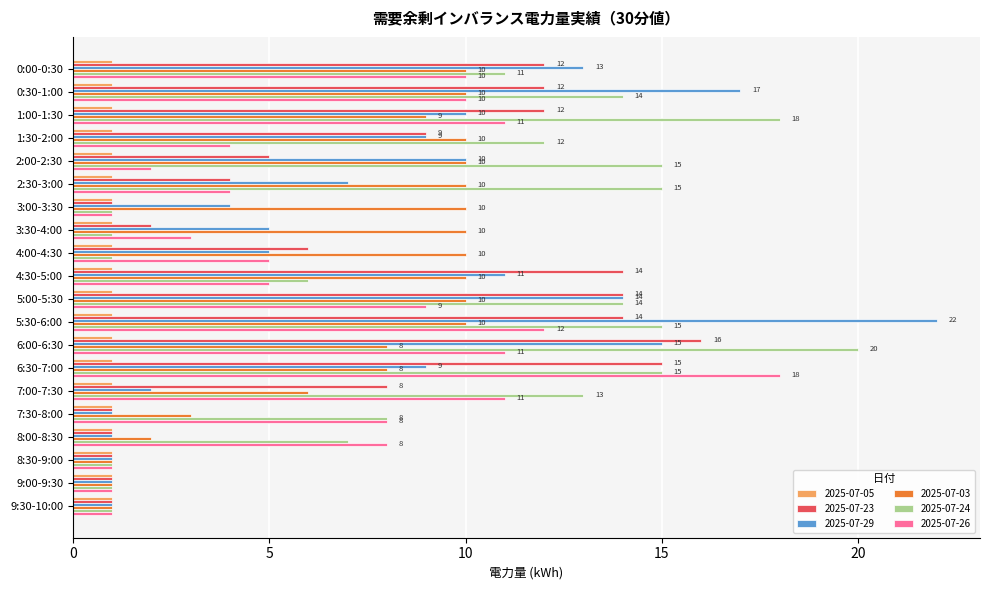

Is it true that 2025-07-05 equals 2 at 6:00-6:30?

False